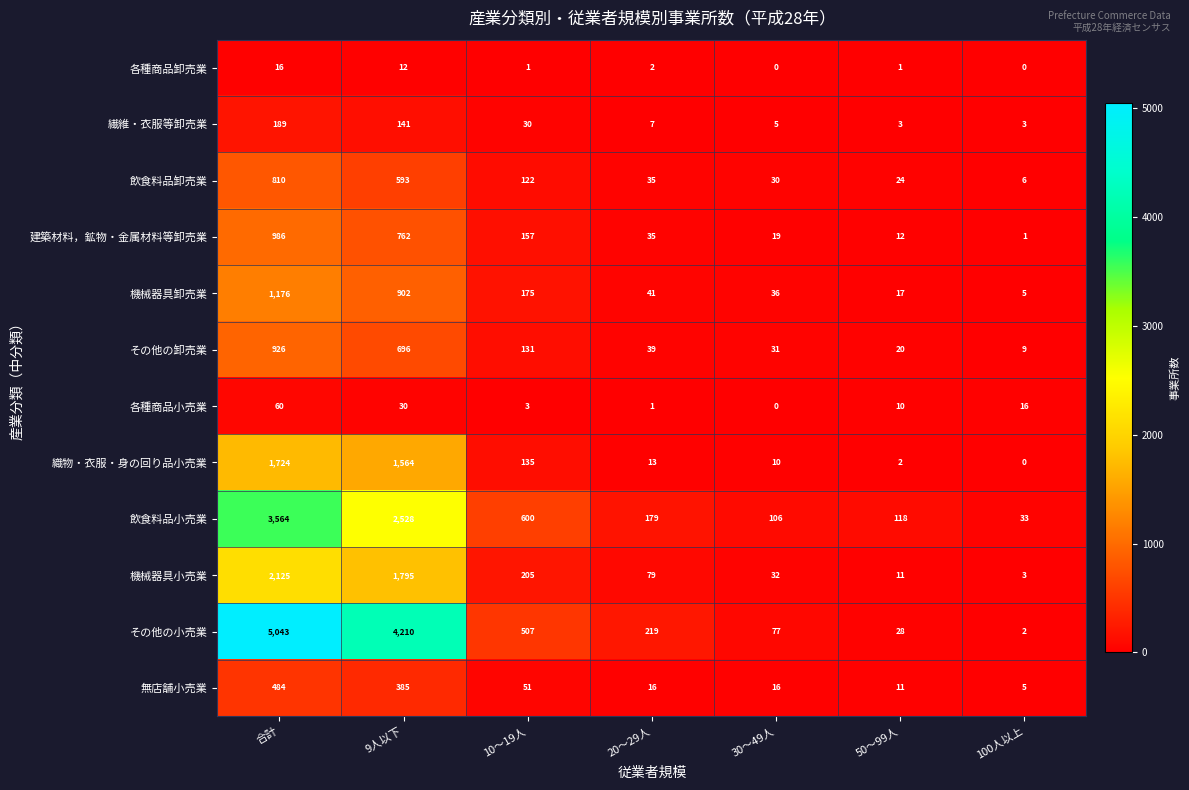

What is the difference between the 無店舗小売業 values at 20～29人 and 10～19人?

35